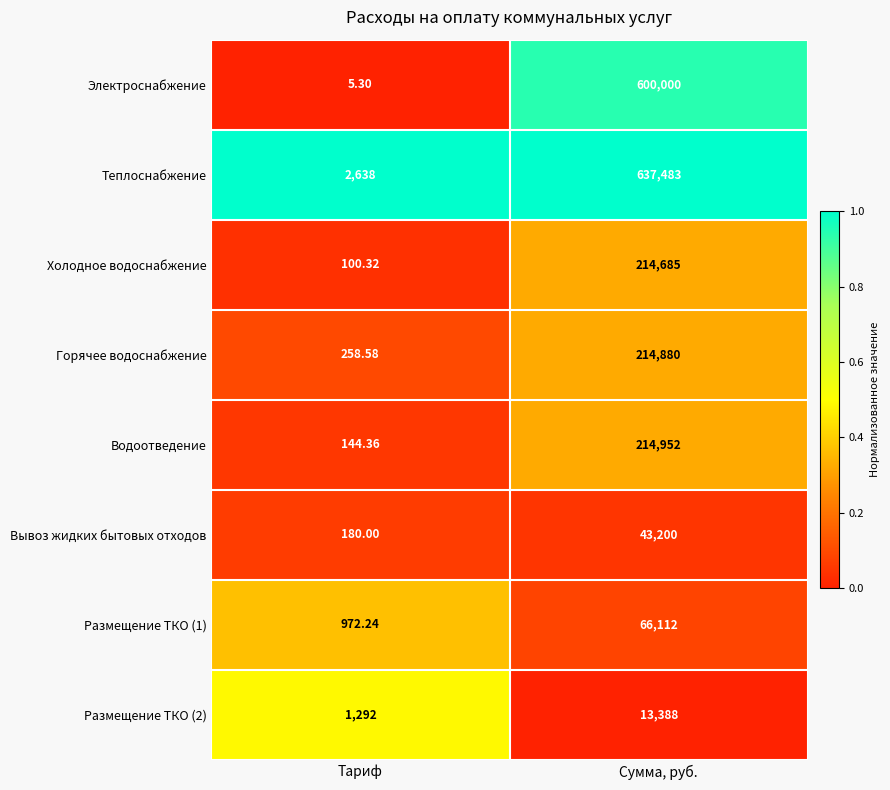

Which series has the widest spread of values?

Теплоснабжение